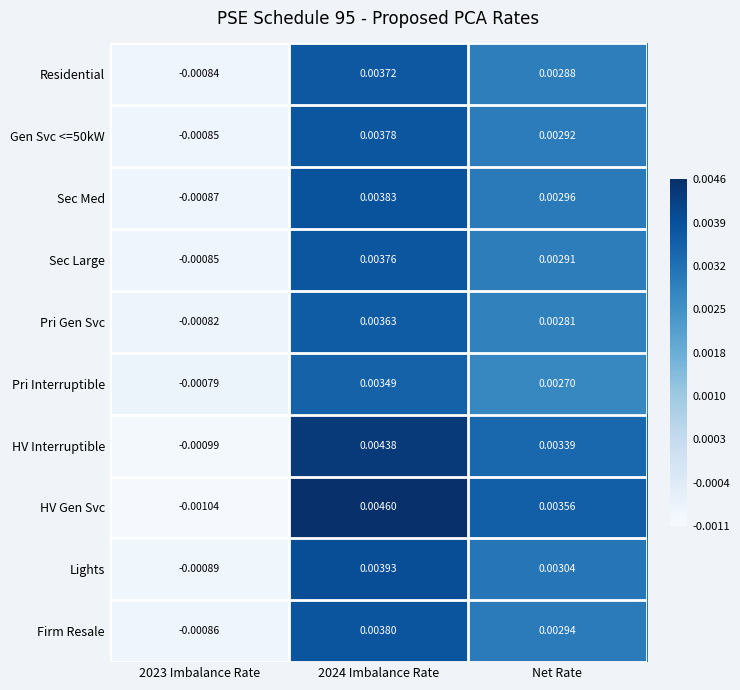

How many negative values does the Gen Svc <=50kW series have?

1